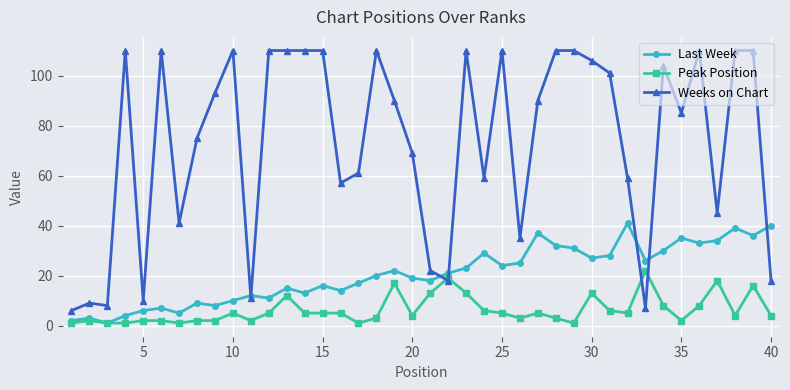

List the series in order of their overall mean, highest first.

Weeks on Chart, Last Week, Peak Position